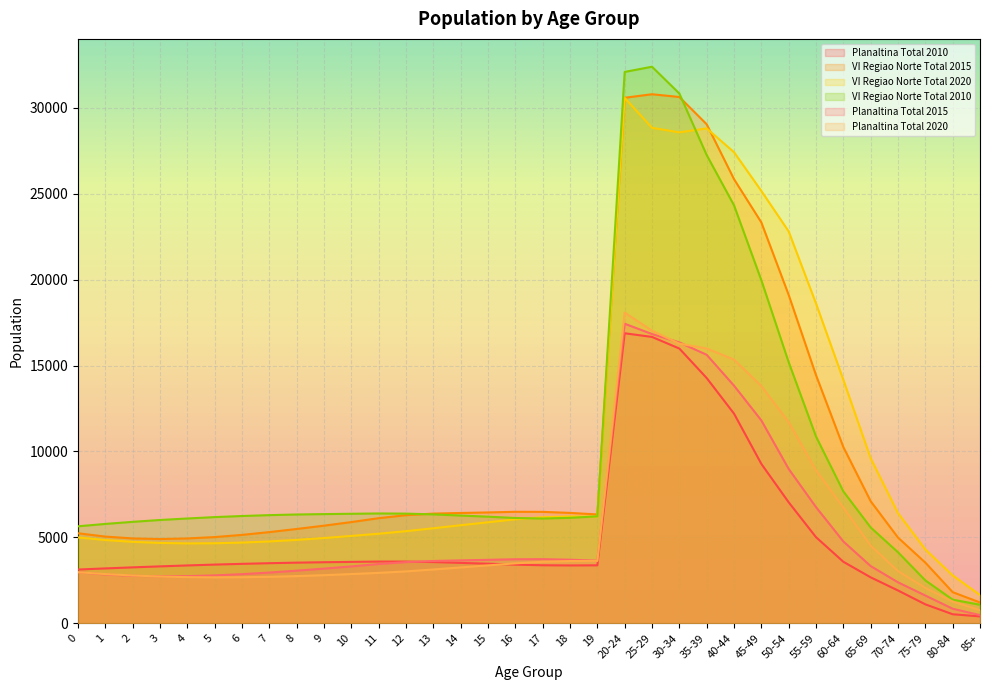

True or false: Planaltina Total 2015 and VI Regiao Norte Total 2015 intersect in this chart.

False